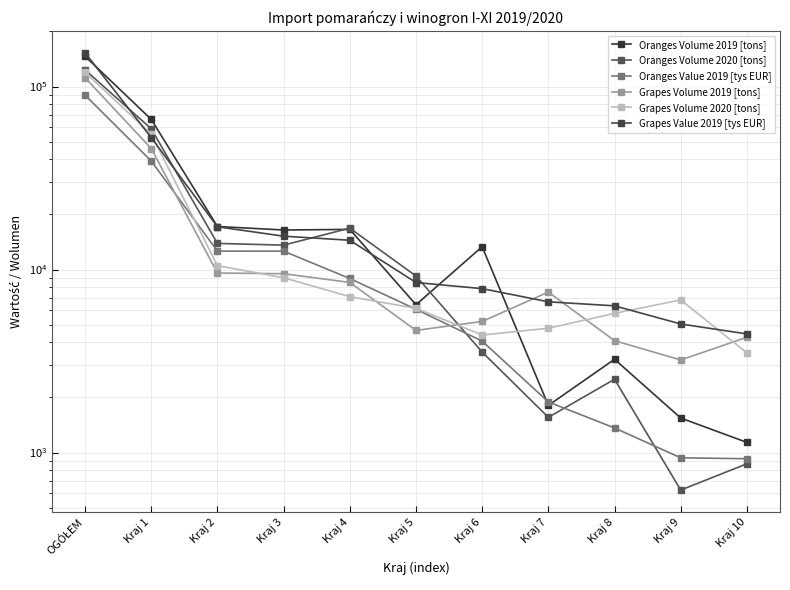

Which label corresponds to the smallest value in the chart?

Kraj 9